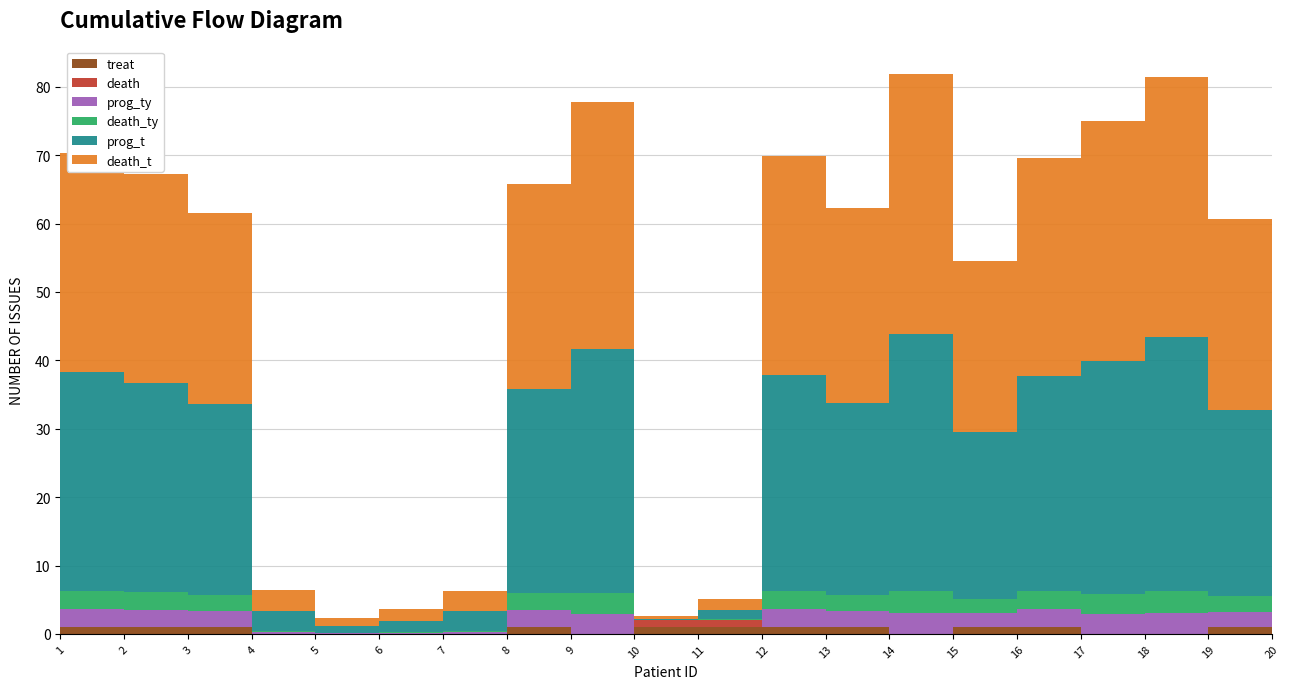

Reading left to right, list all the values displayed in this chart.

death: 0.0	0.0	0.0	0.0	0.0	0.0	0.0	0.0	0.0	1.0	1.0	0.0	0.0	0.0	0.0	0.0	0.0	0.0	0.0	1.0
death_ty: 2.7	2.5	2.3	0.2	0.1	0.1	0.2	2.5	3.0	0.0	0.1	2.7	2.4	3.2	2.1	2.7	2.9	3.2	2.3	0.1
prog_ty: 2.7	2.5	2.3	0.2	0.1	0.1	0.2	2.5	3.0	0.0	0.1	2.6	2.3	3.1	2.0	2.6	2.8	3.1	2.3	0.1
prog_t: 32.0	30.6	27.9	2.9	1.0	1.6	2.8	29.8	35.7	0.2	1.3	31.5	28.0	37.5	24.4	31.4	34.2	37.1	27.1	0.8
death_t: 32.0	30.6	28.0	3.0	1.1	1.8	3.0	30.0	36.0	0.5	1.6	32.0	28.5	38.0	25.0	32.0	35.0	38.0	28.0	1.7
treat: 1.0	1.0	1.0	0.0	0.0	0.0	0.0	1.0	0.0	1.0	1.0	1.0	1.0	0.0	1.0	1.0	0.0	0.0	1.0	0.0